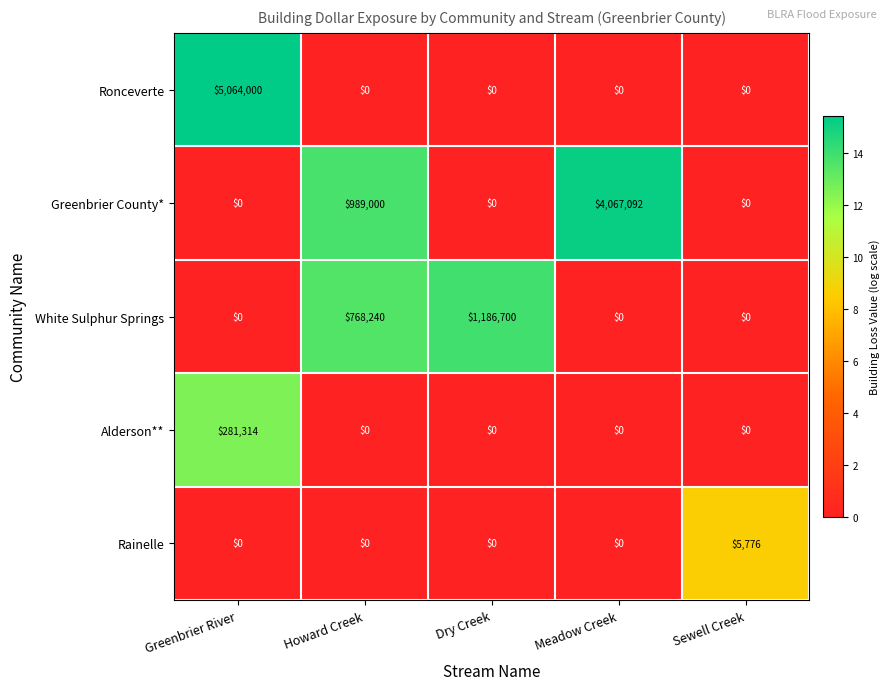

How many values in Ronceverte are above zero?

1